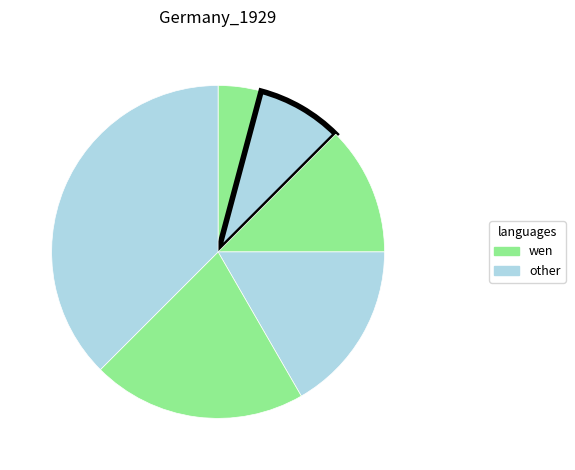

Is there any slice that represents more than half of the pie?

No